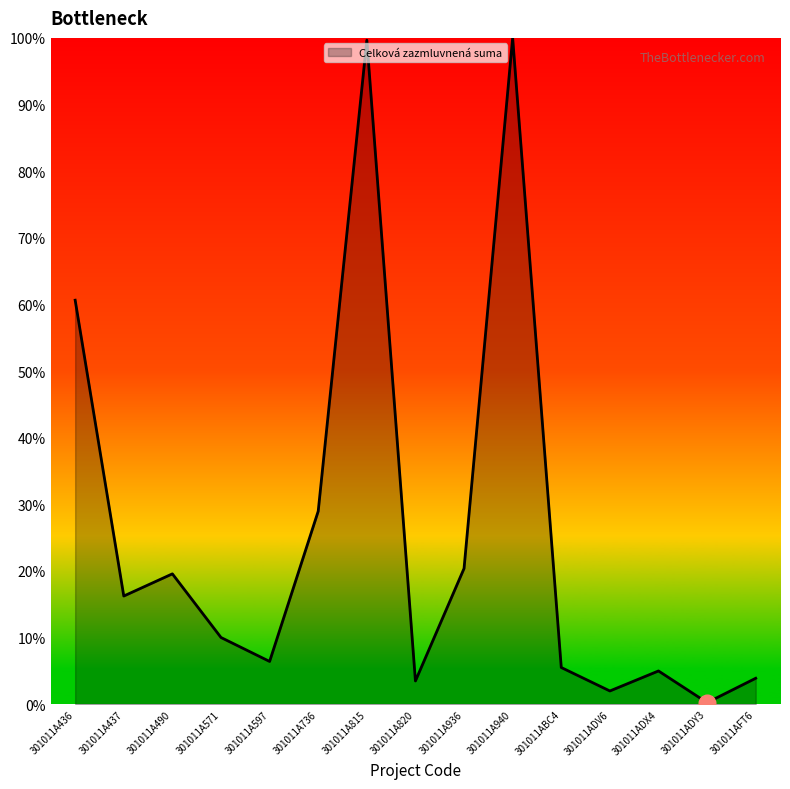

Which label corresponds to the smallest value in the chart?

301011ADY3